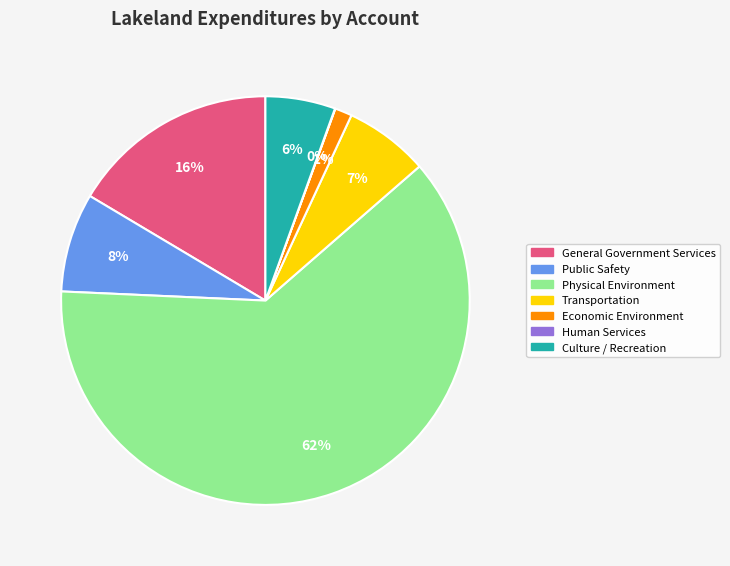

Combined, do Physical Environment and General Government Services account for over 50%?

Yes